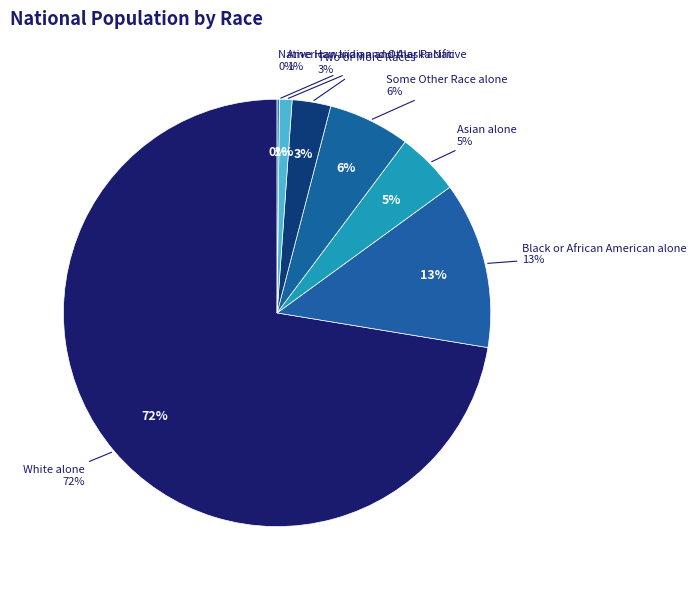

Is Black or African American alone the majority of the pie?

No